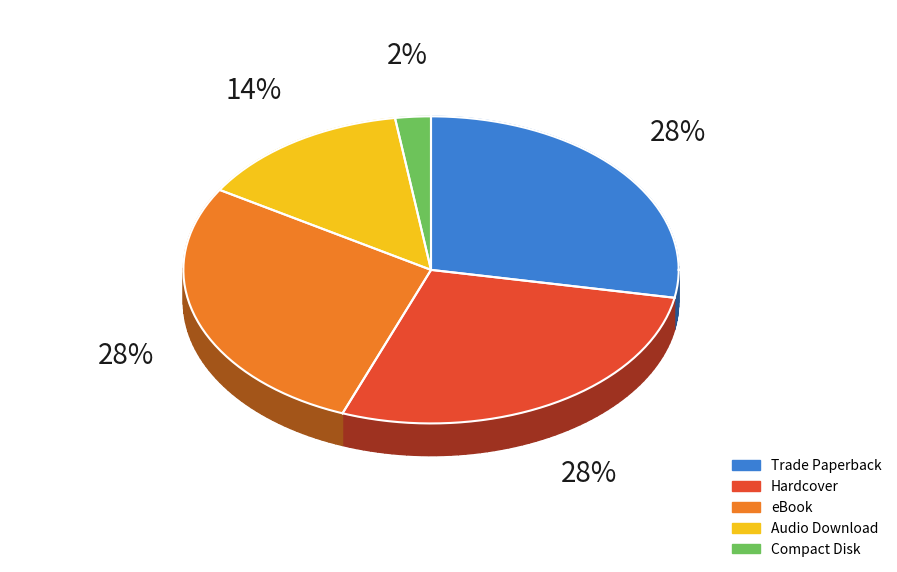

Does Compact Disk account for over 50% of the chart?

No